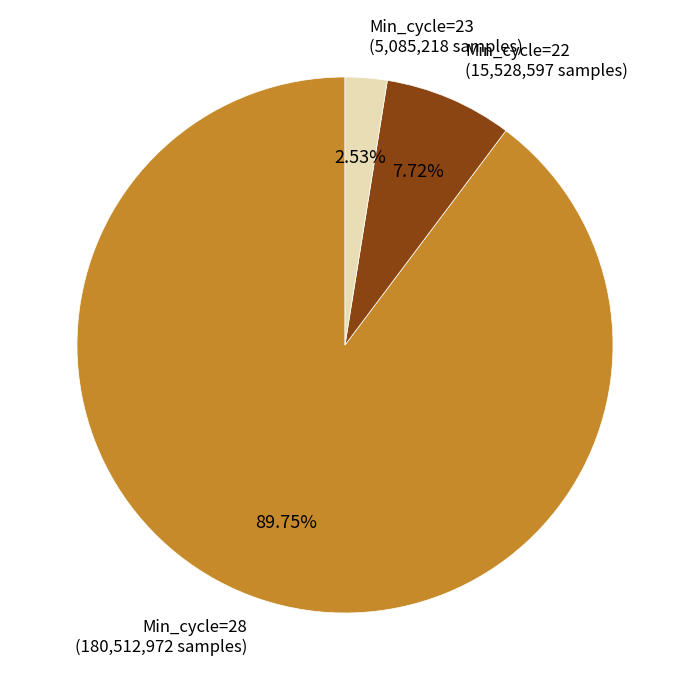

To the nearest percent, what is the average slice percentage?

33%